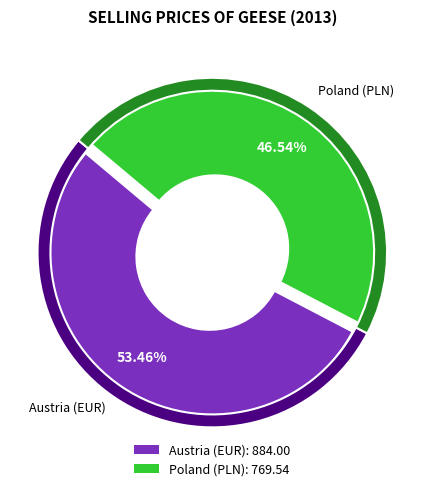

To the nearest percent, what is the average slice percentage?

50%